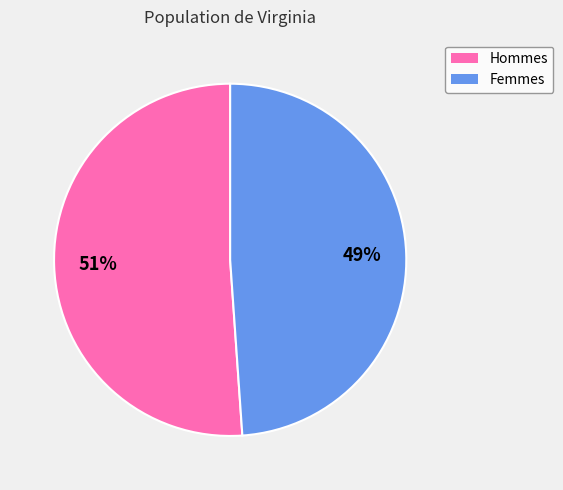

Which category has the smallest portion of the pie?

Femmes